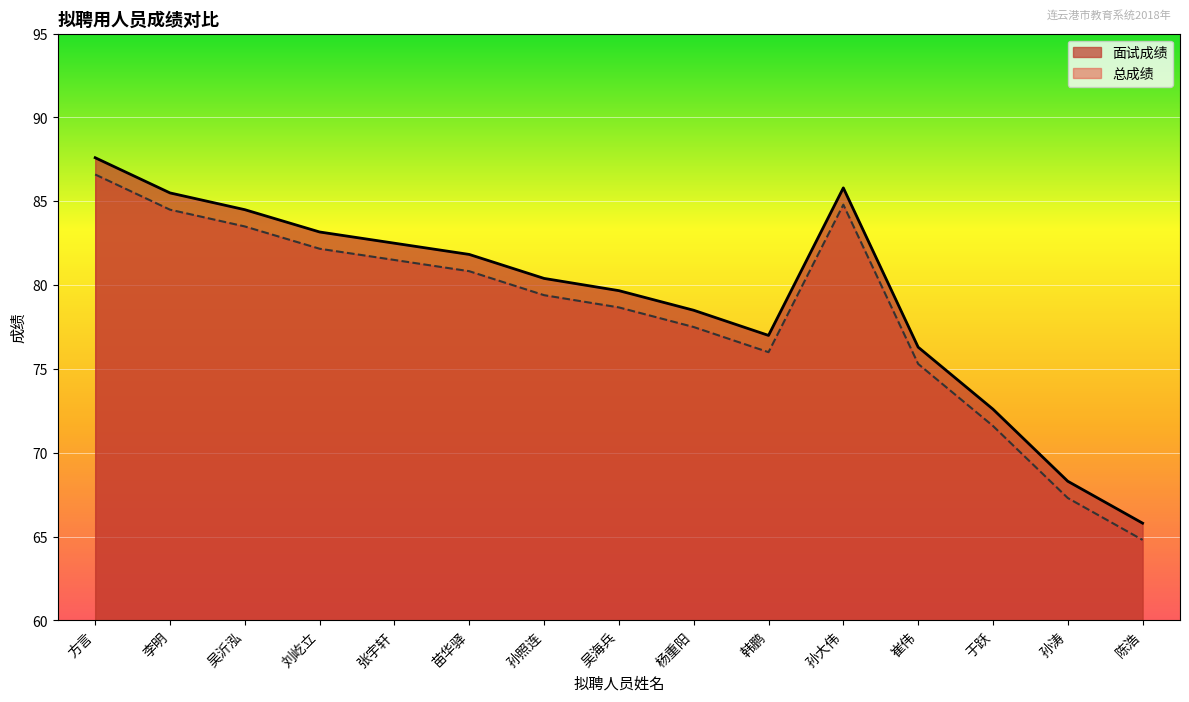

True or false: 总成绩 and 面试成绩 intersect in this chart.

False